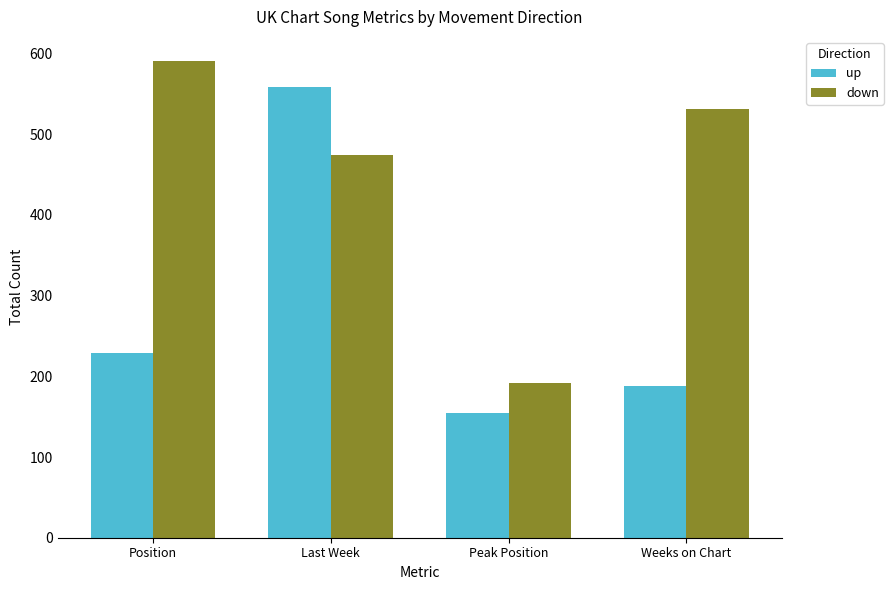

Where is up nearest to the value 357?

Position